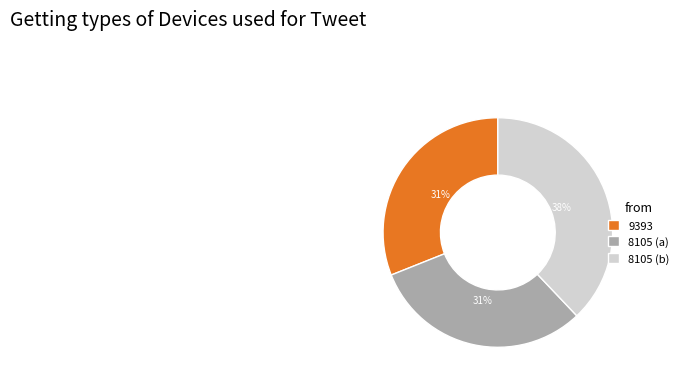

To the nearest percent, what portion does 9393 represent?

31%